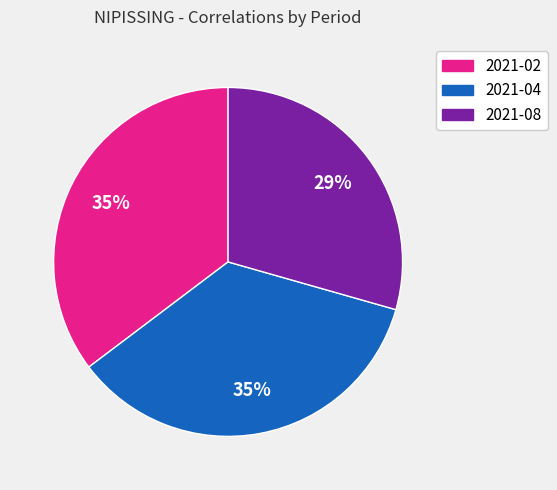

To the nearest percent, what portion does 2021-08 represent?

29%